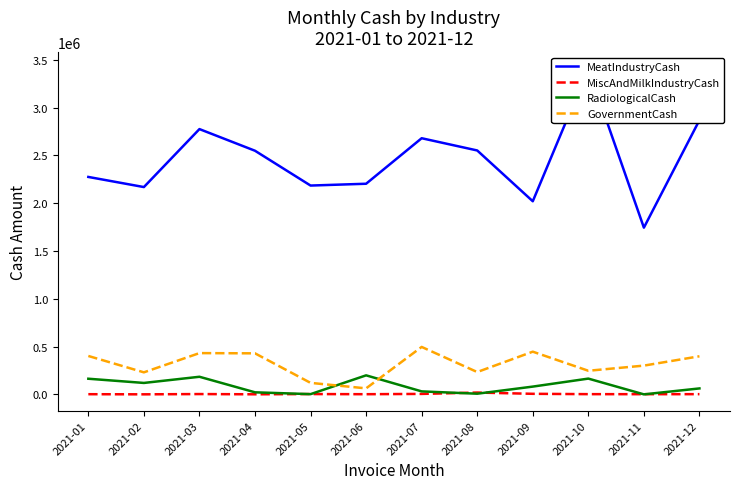

How many lines are shown in the chart?

4